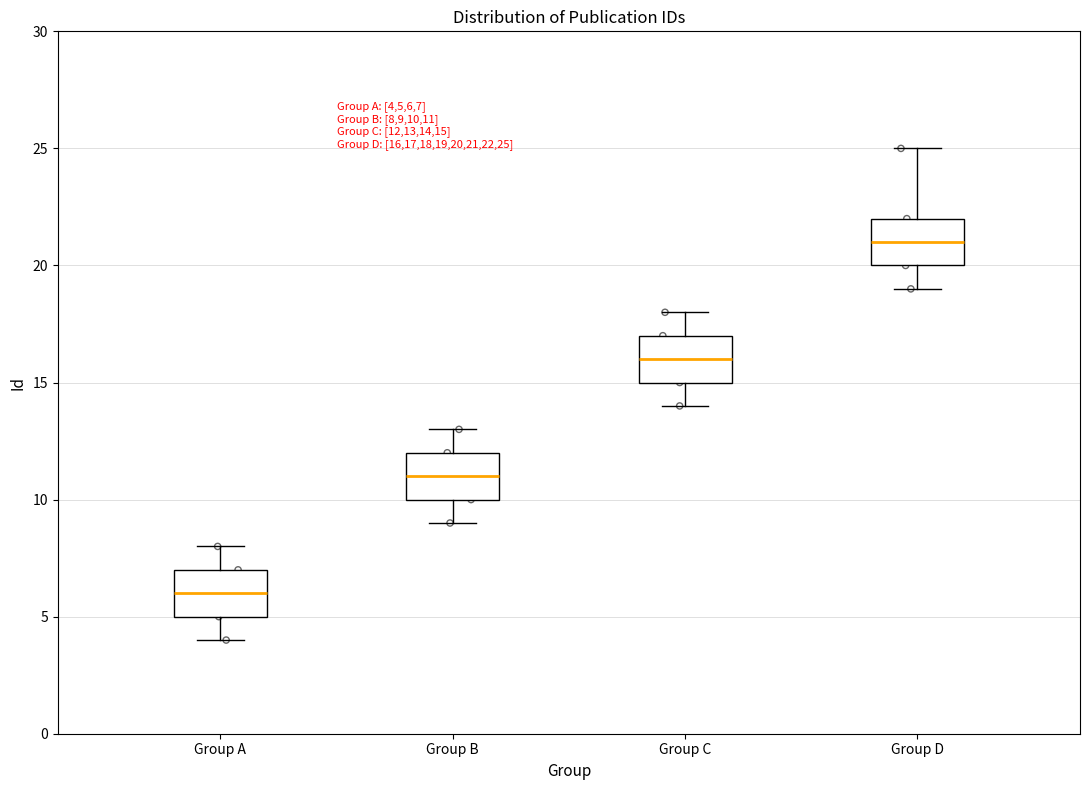

Where does the upper whisker of the box for Group C end on the y-axis? The values are not printed on the chart, so give them approximately, as read against the axis.

18